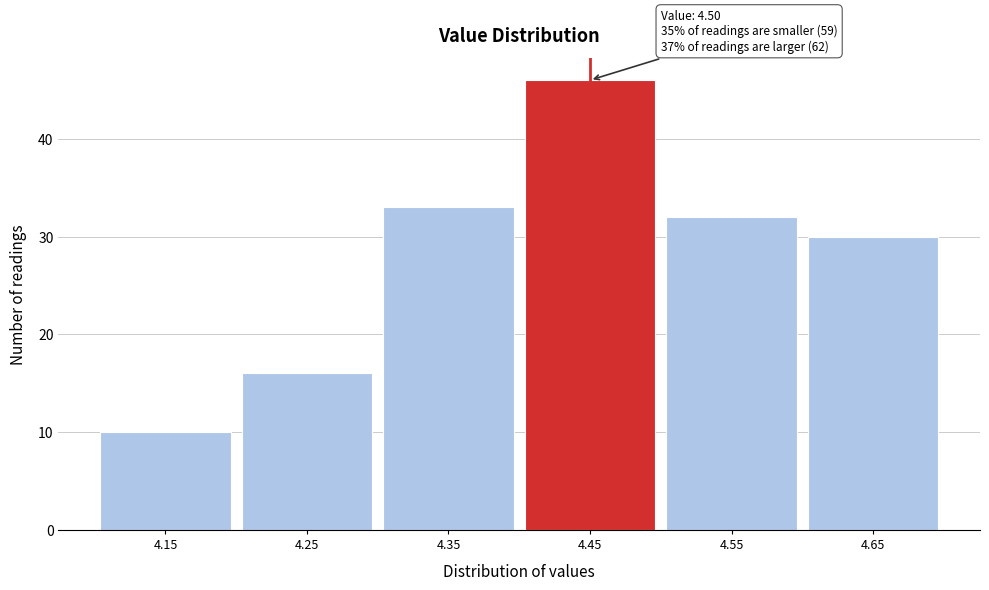

Reading left to right, what are all the values shown in this chart?

10	16	33	46	32	30